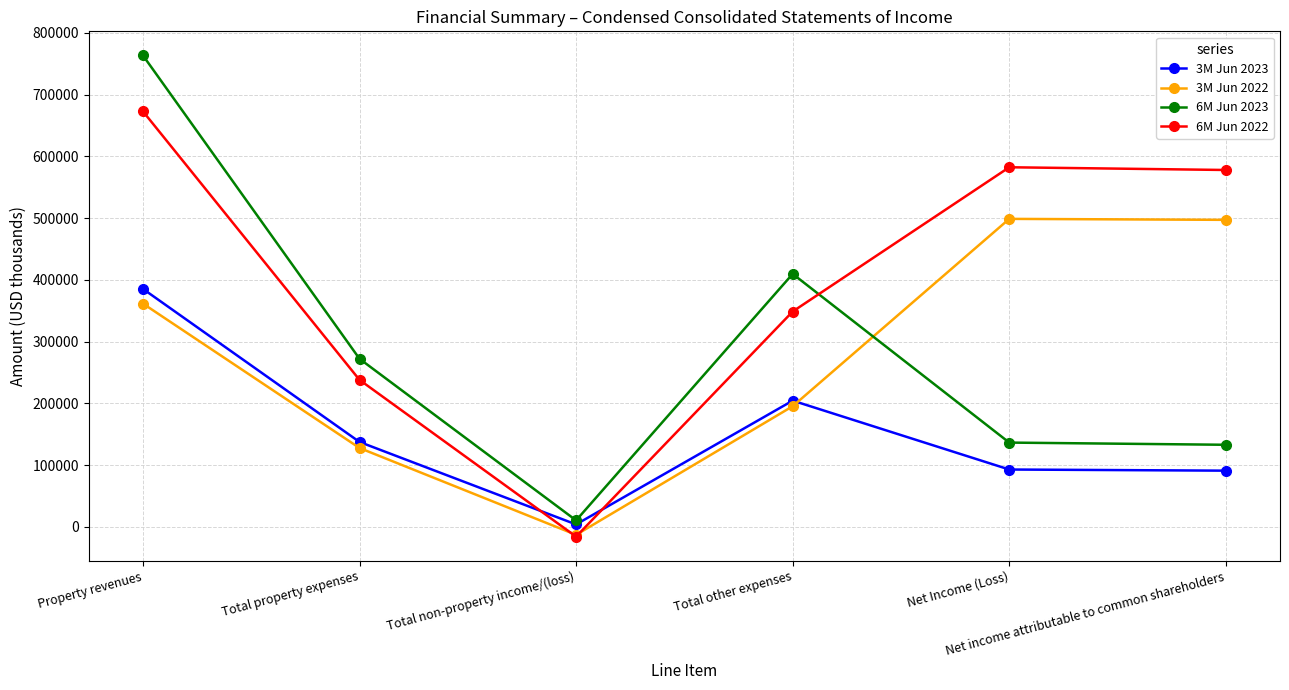

What is the sum of all 3M Jun 2023 values?

915638